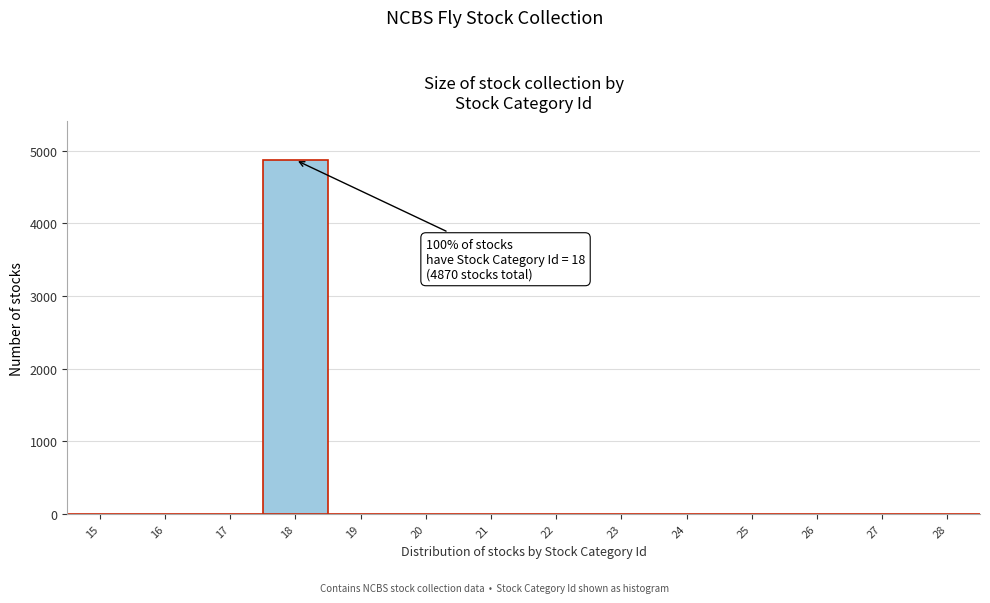

Over which range of the x-axis is the bar tallest?

17.5 to 18.5